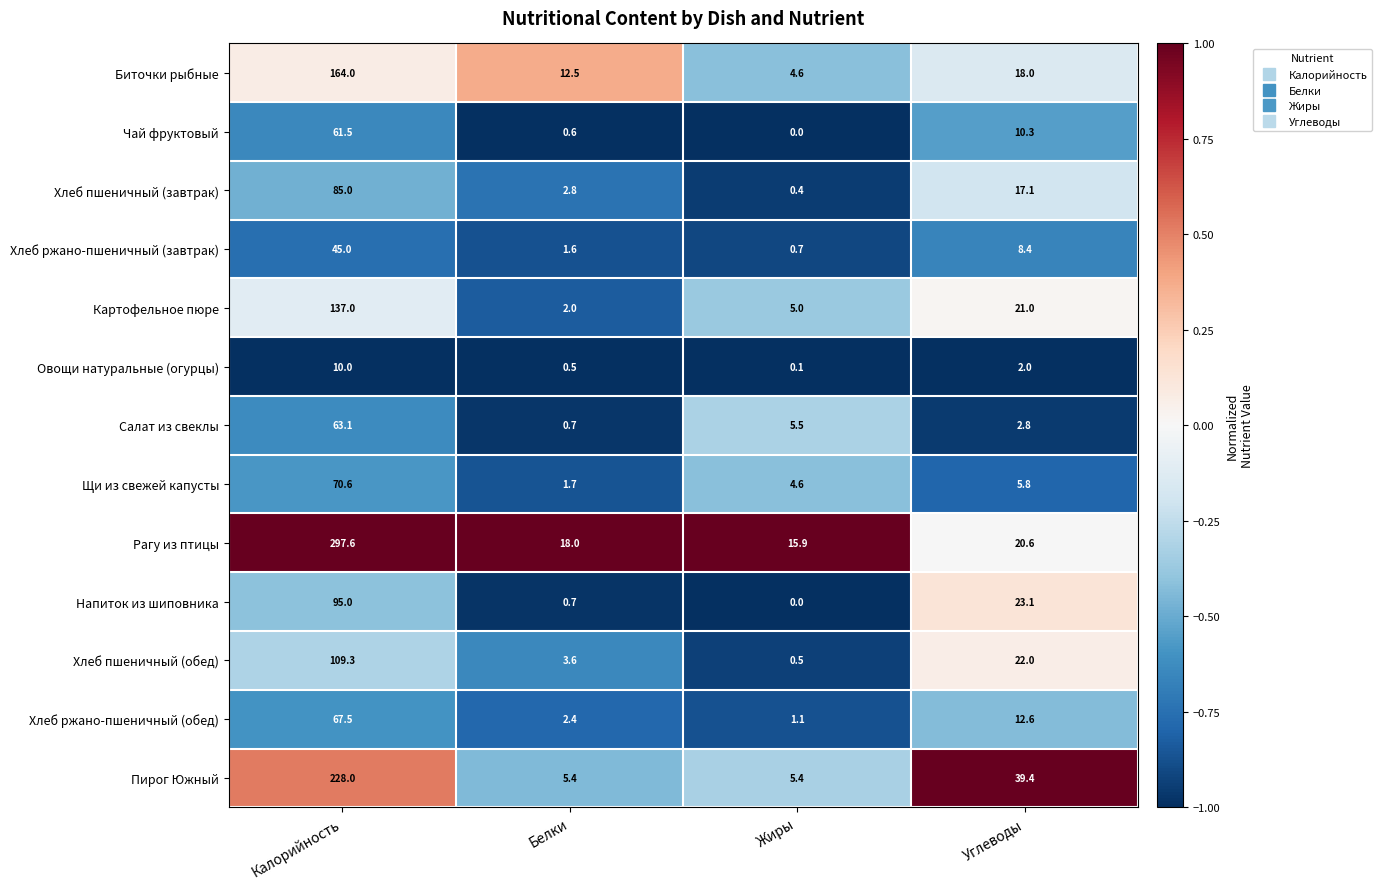

Which category has the highest value in the Чай фруктовый series?

Калорийность